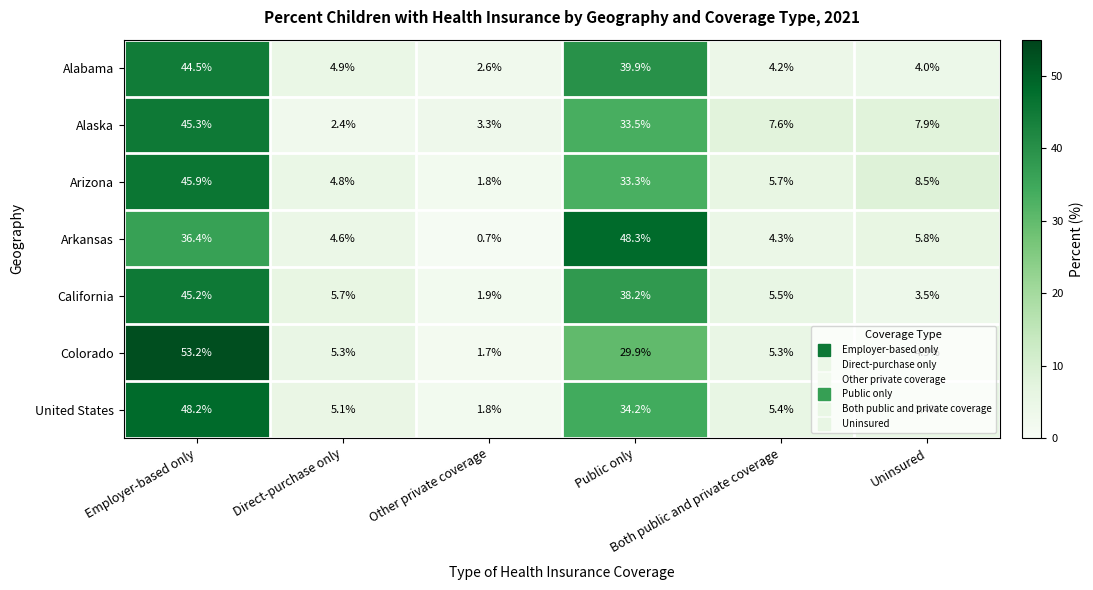

What is the sum of all Arizona values?

100.0